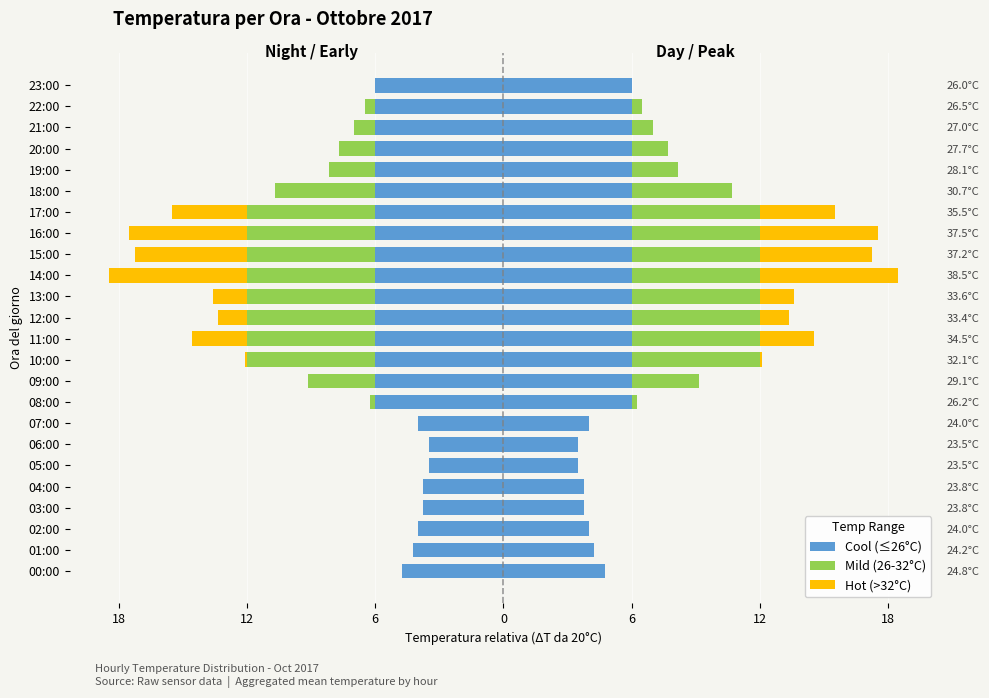

How many bars are there in each group?

3